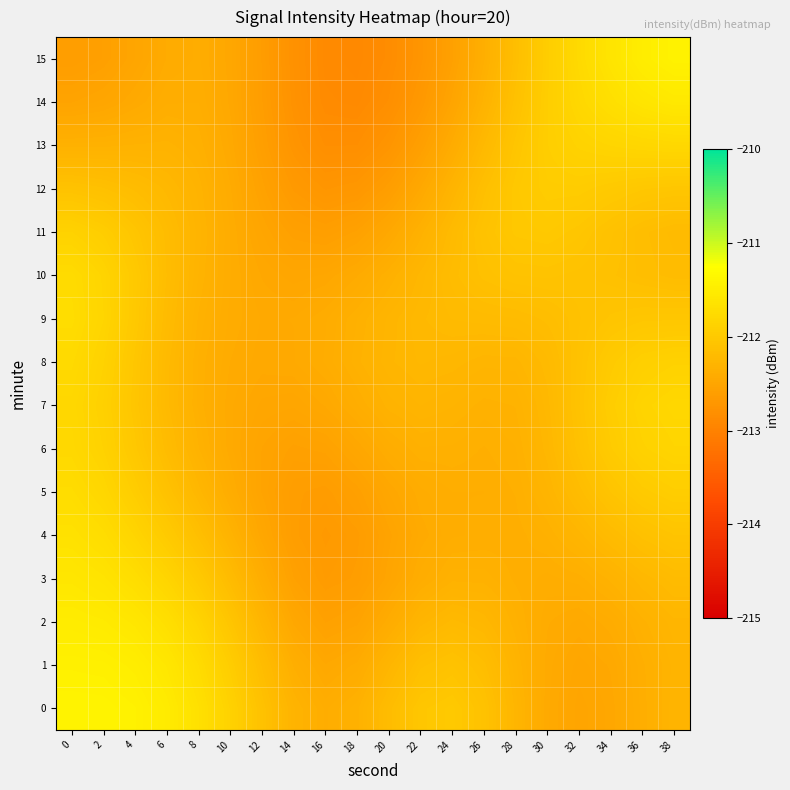

Count the number of categories in the chart.

20